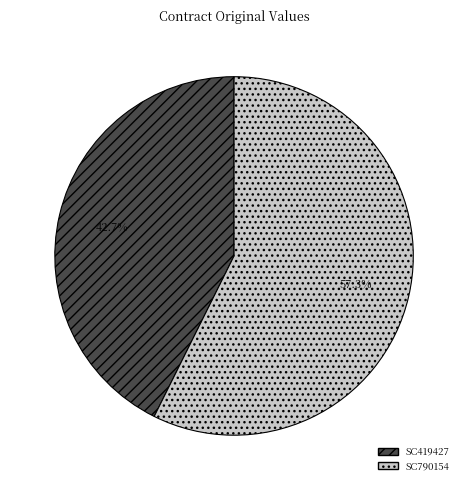

Which category accounts for the majority?

SC790154